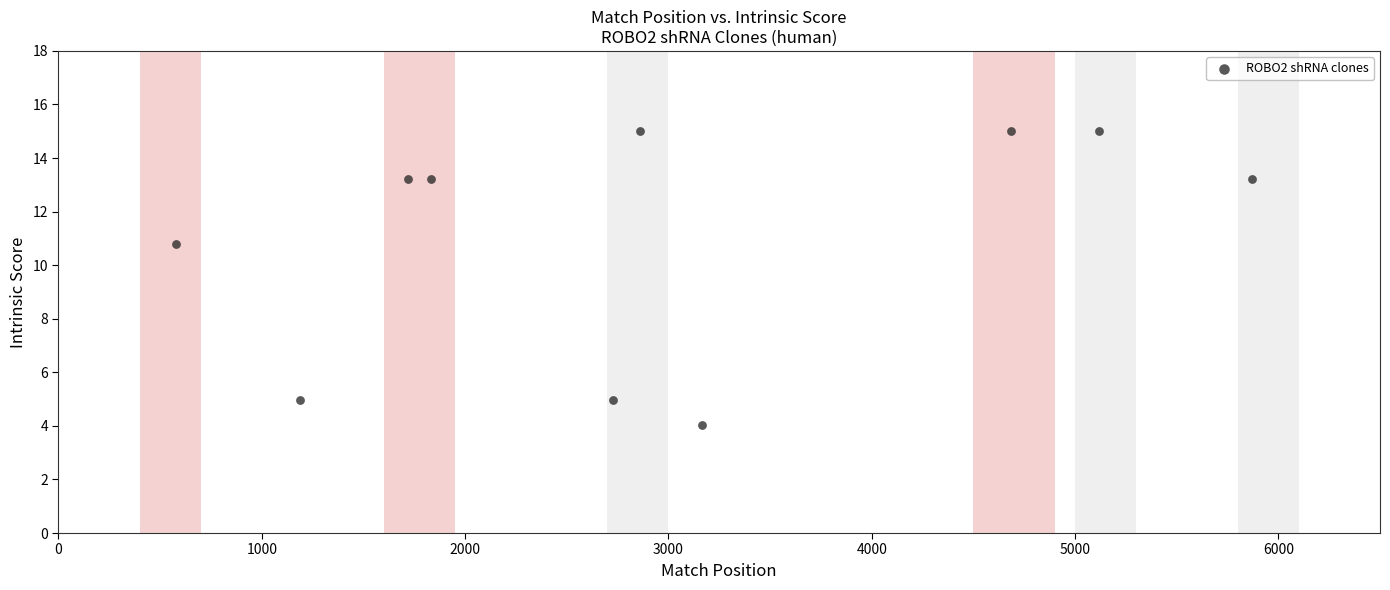

What Y value in the scatter plot is closest to 9?

10.8